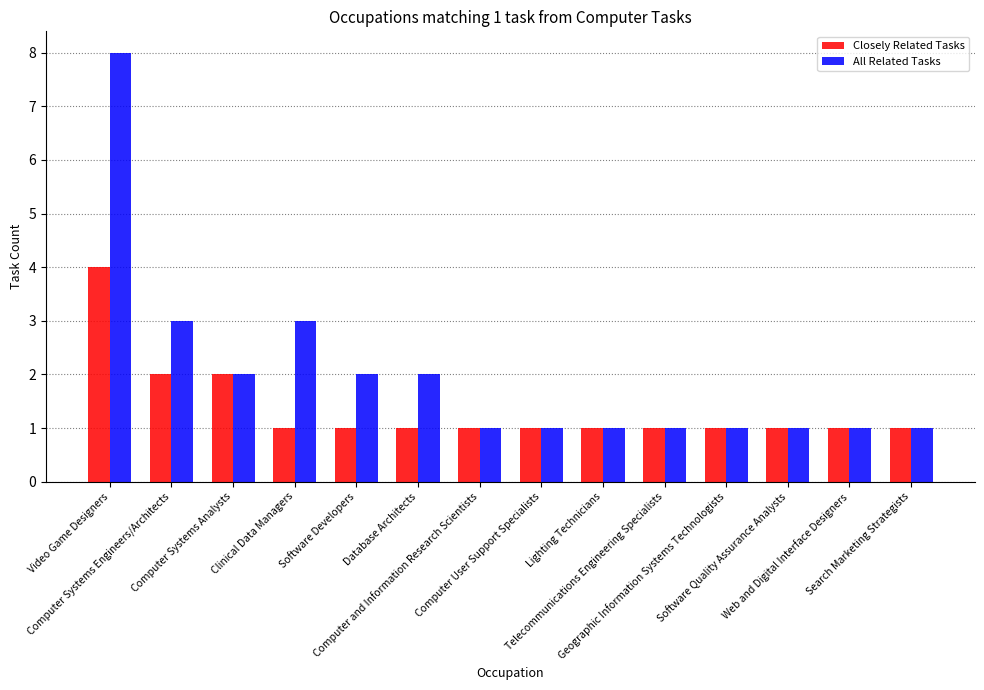

What is the average value of the Closely Related Tasks series?

1